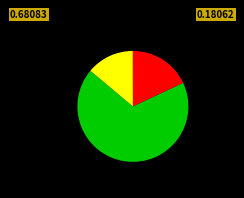

Is there any slice that represents more than half of the pie?

Yes